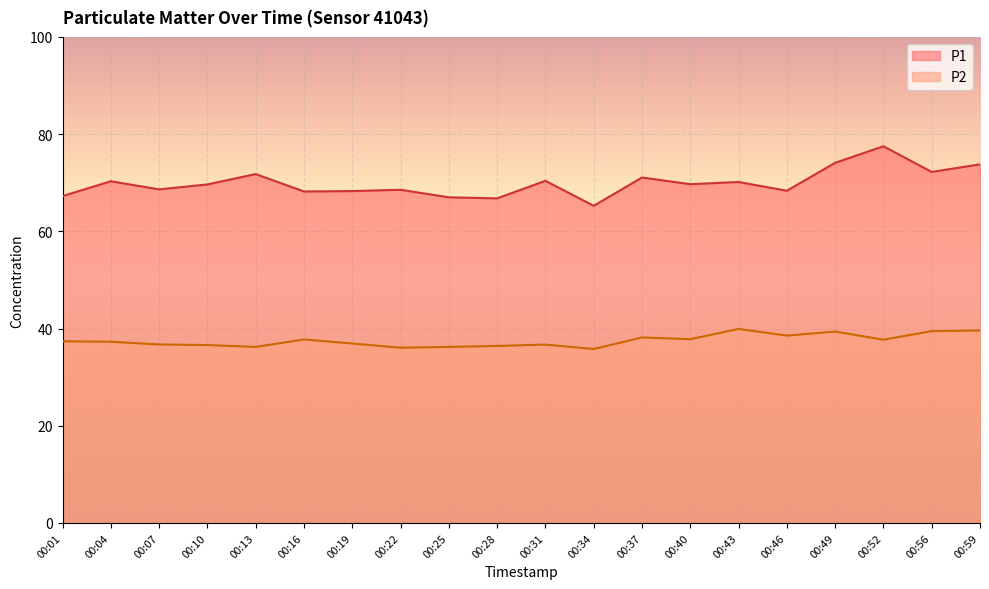

What is the spread (max minus min) of values at 00:49?

34.7